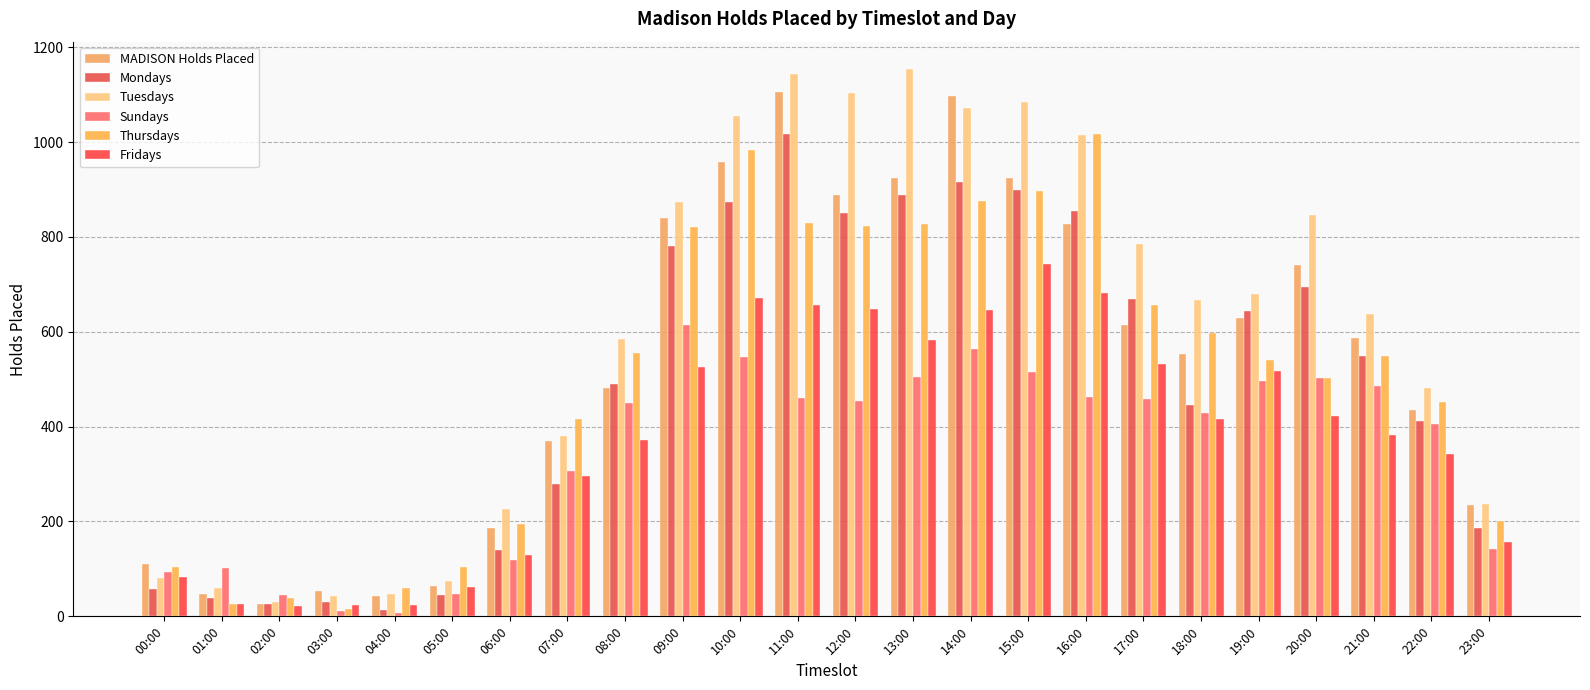

The value of Tuesdays at 07:00 is 381. True or false?

True